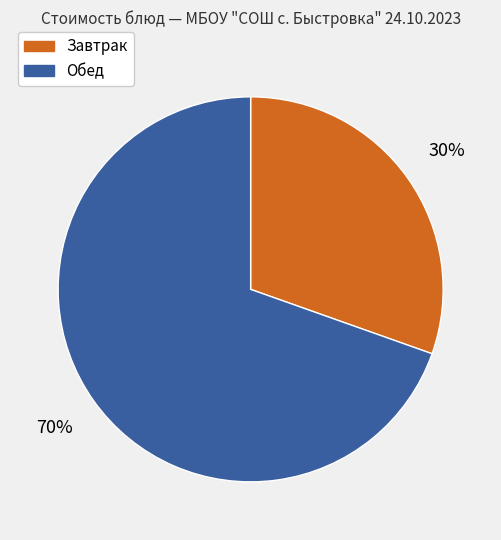

How many segments does this pie chart have?

2